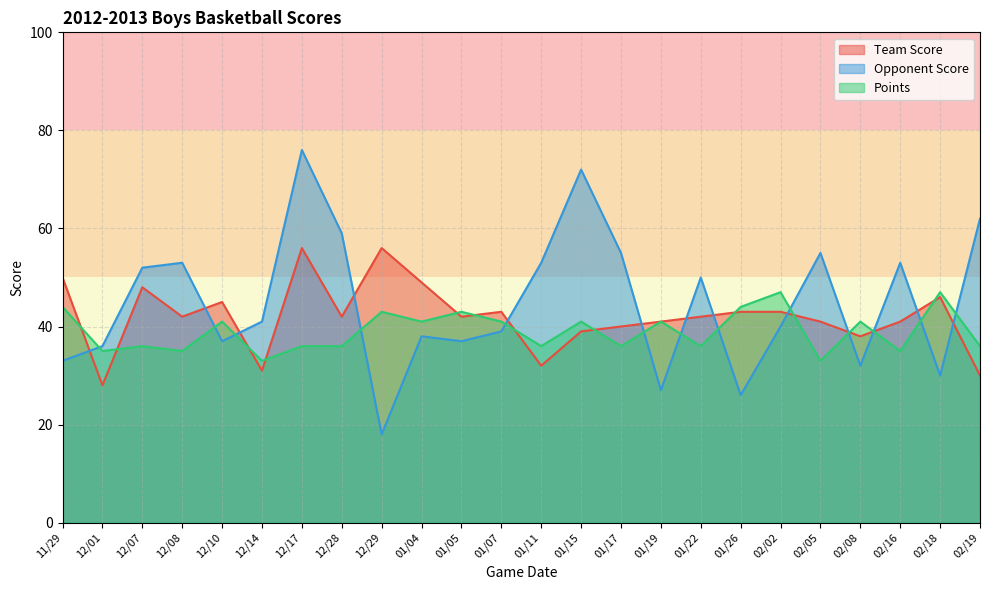

List the series in order of their overall mean, lowest first.

Points, Team Score, Opponent Score